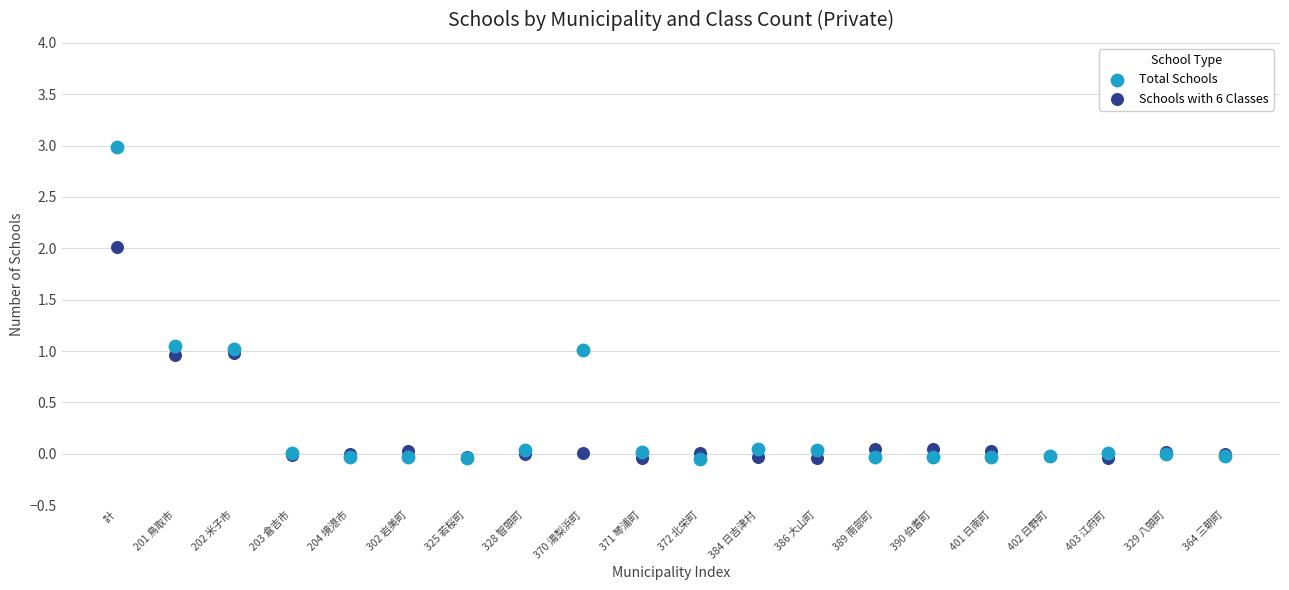

Which series reaches the maximum Y coordinate?

Total Schools